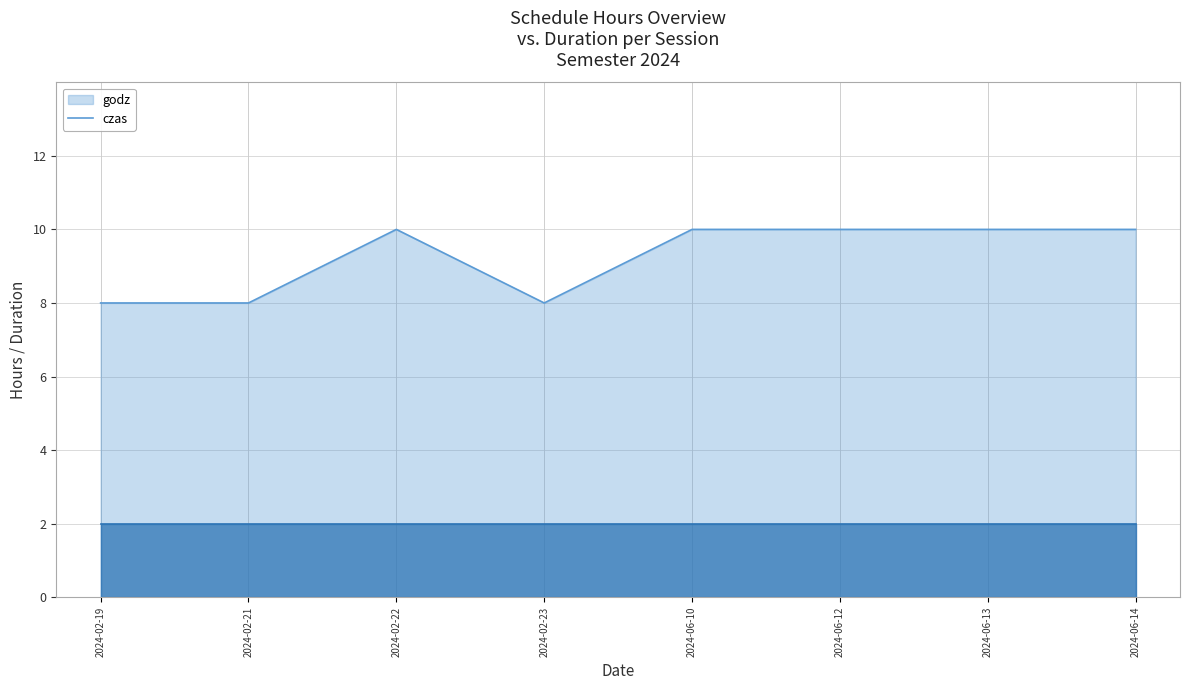

Does the chart display data point markers on the line(s)?

No